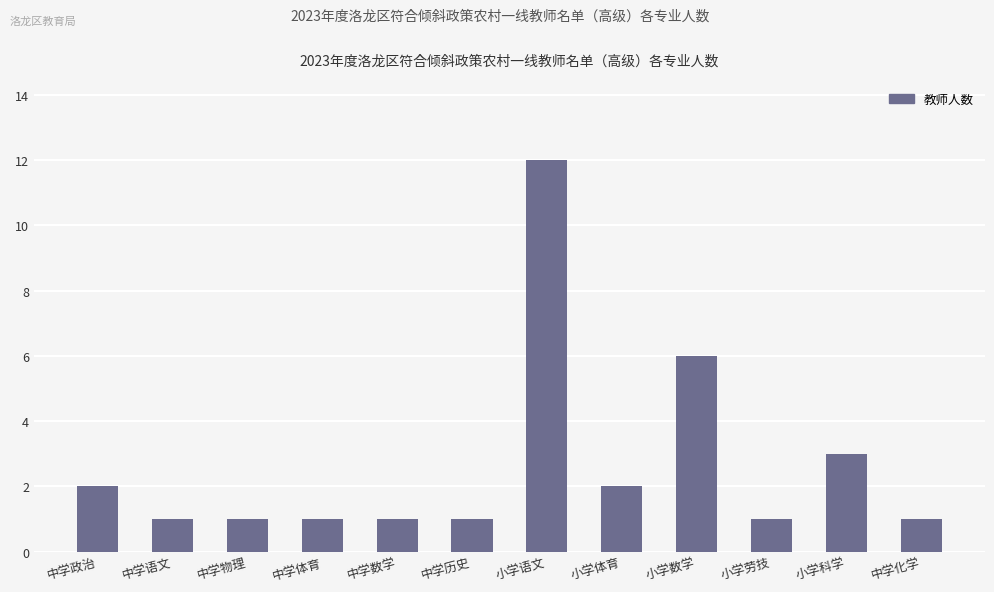

What is the average value?

3